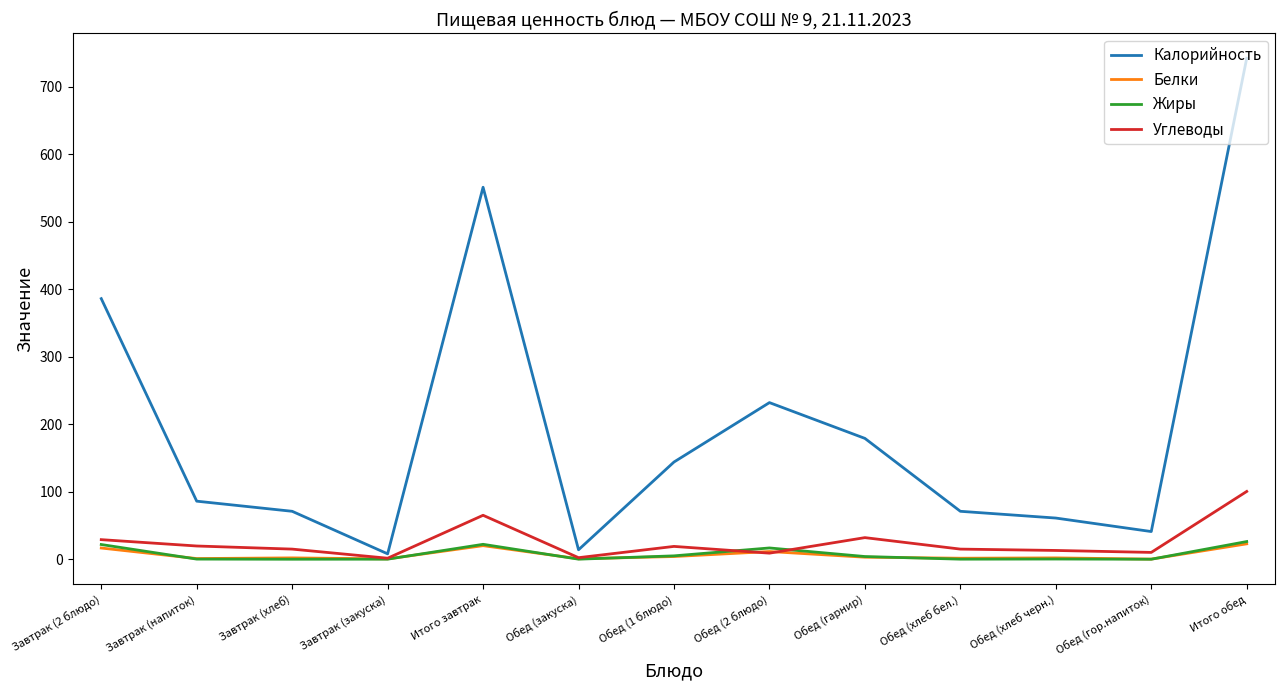

Which series has the largest total across all categories?

Калорийность